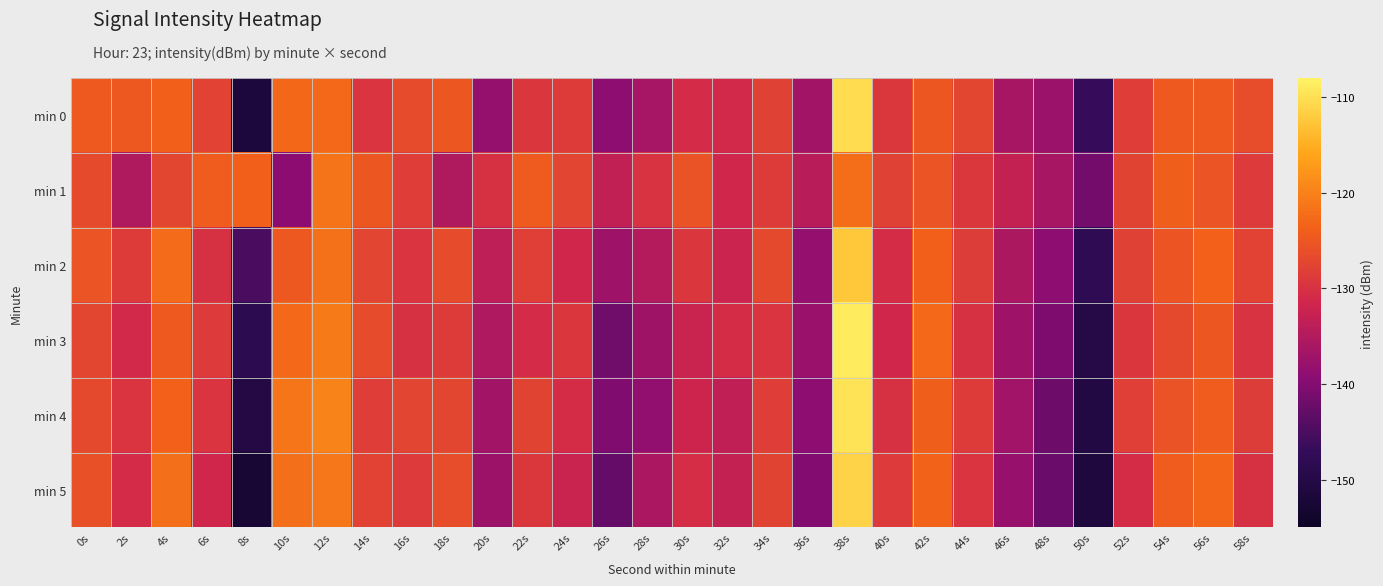

At which category is the sum across all series the highest?

38s